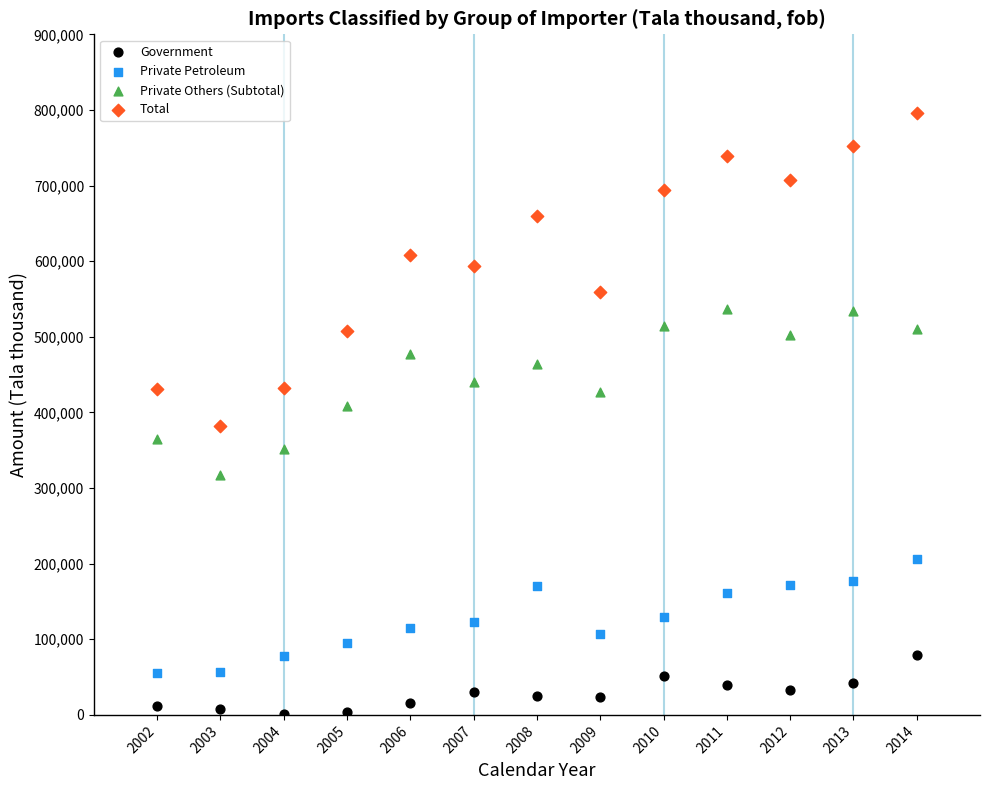

Which series contains the highest Y value?

Total